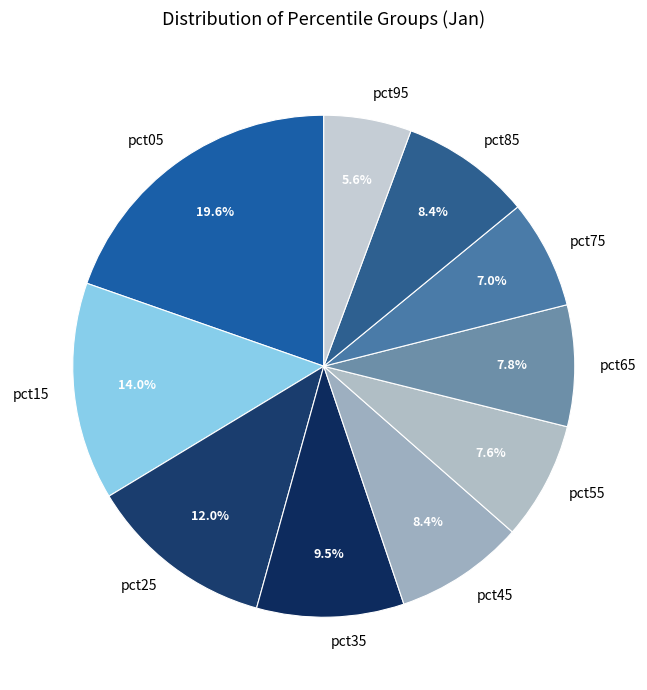

Which category has the smallest portion of the pie?

pct95